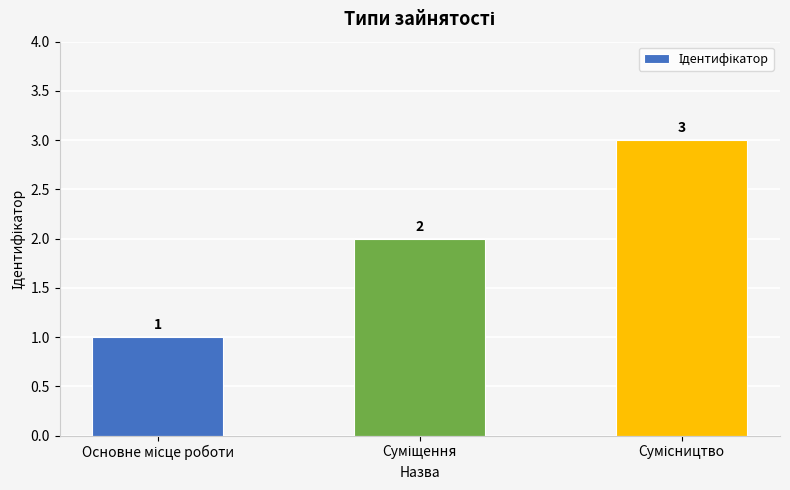

What is the minimum value shown in the chart?

1